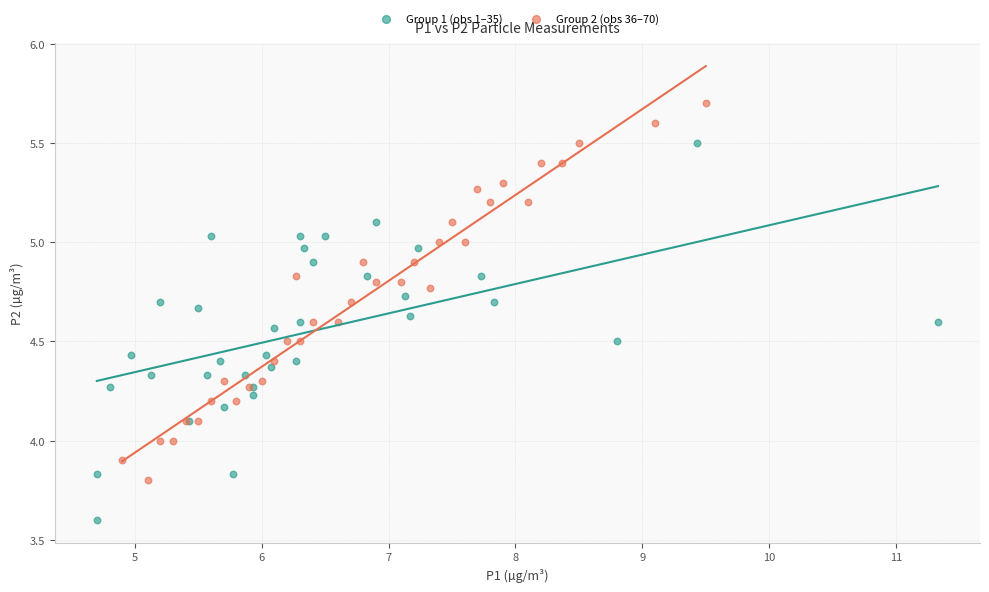

Which series contains the lowest Y value?

Group 1 (obs 1–35)